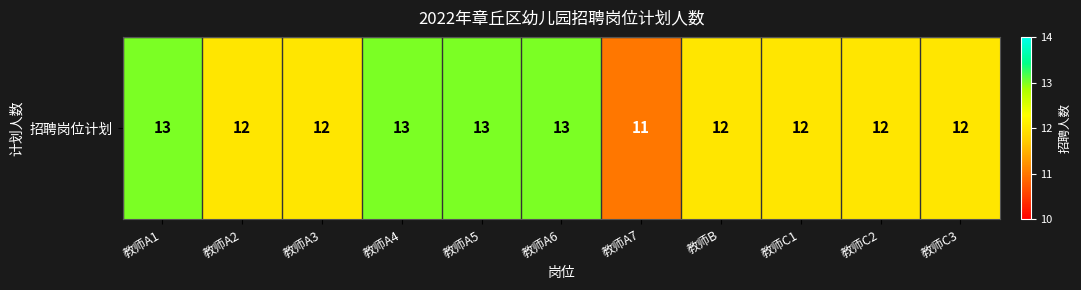

Which label corresponds to the largest value in the chart?

教师A1